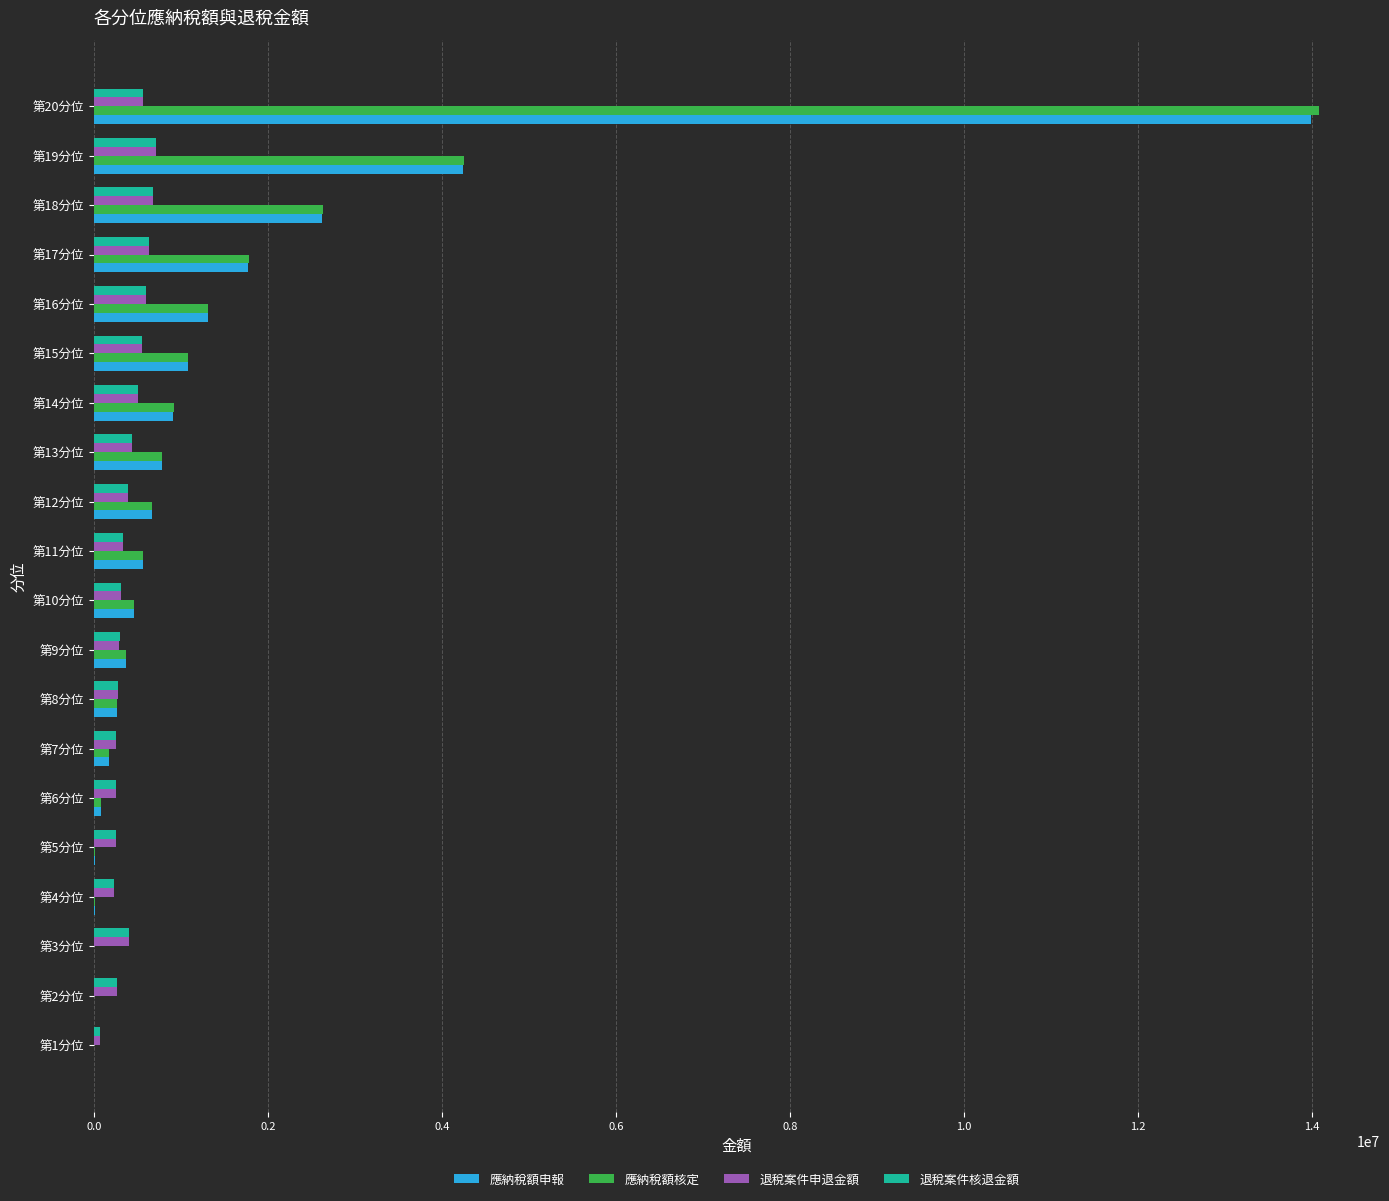

What is the sum of all 應納稅額核定 values?

29473959